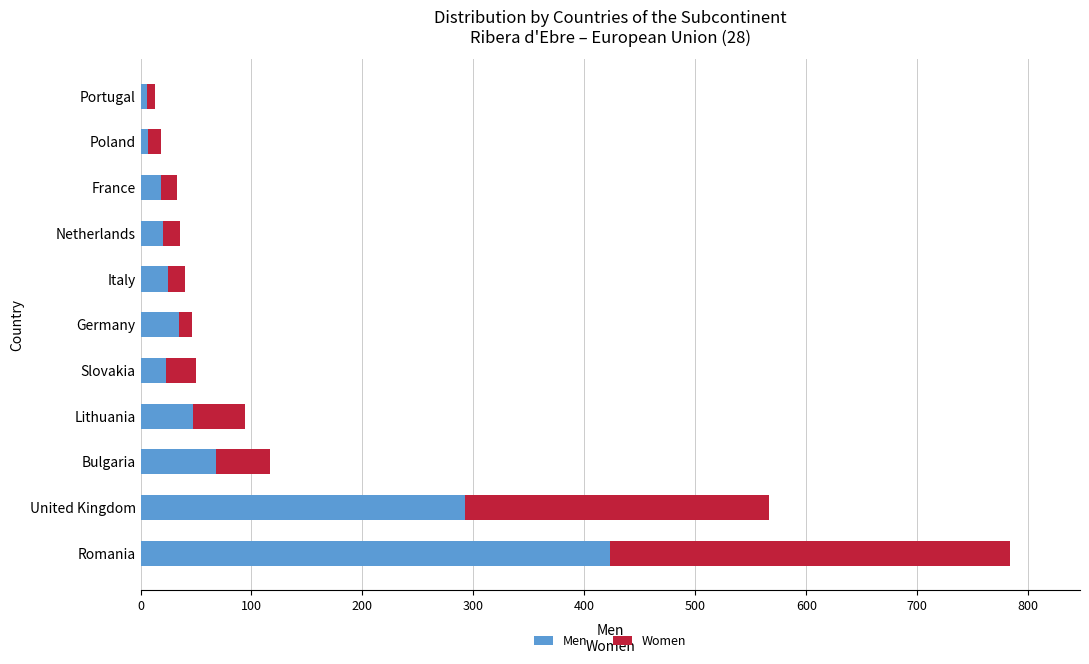

What is the difference between the maximum and minimum values in the Men series?

417